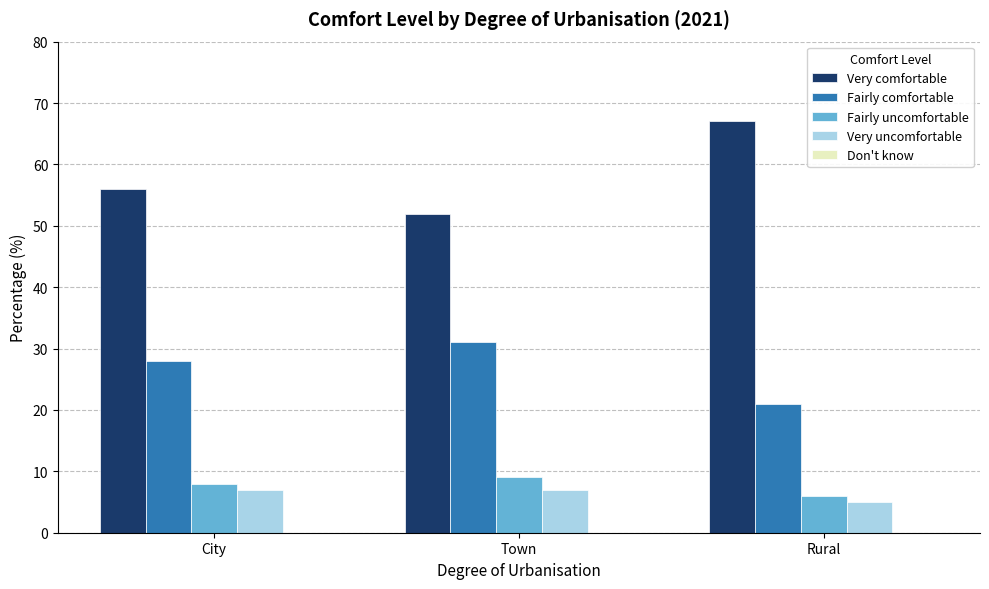

Which series has the largest total across all categories?

Very comfortable